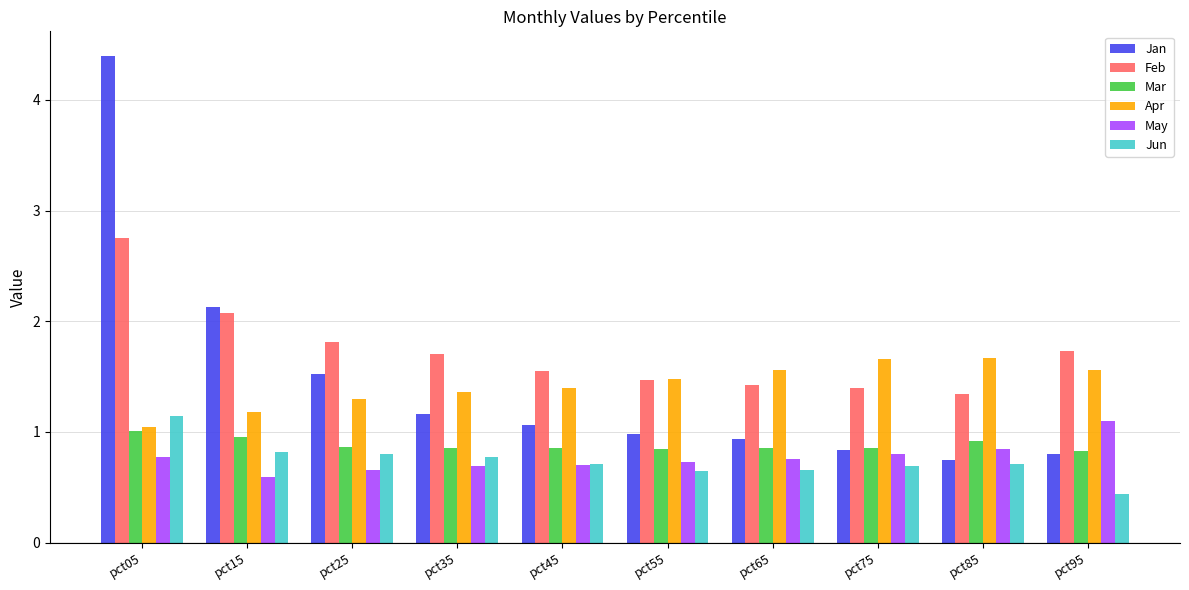

At which category is the sum across all series the highest?

pct05